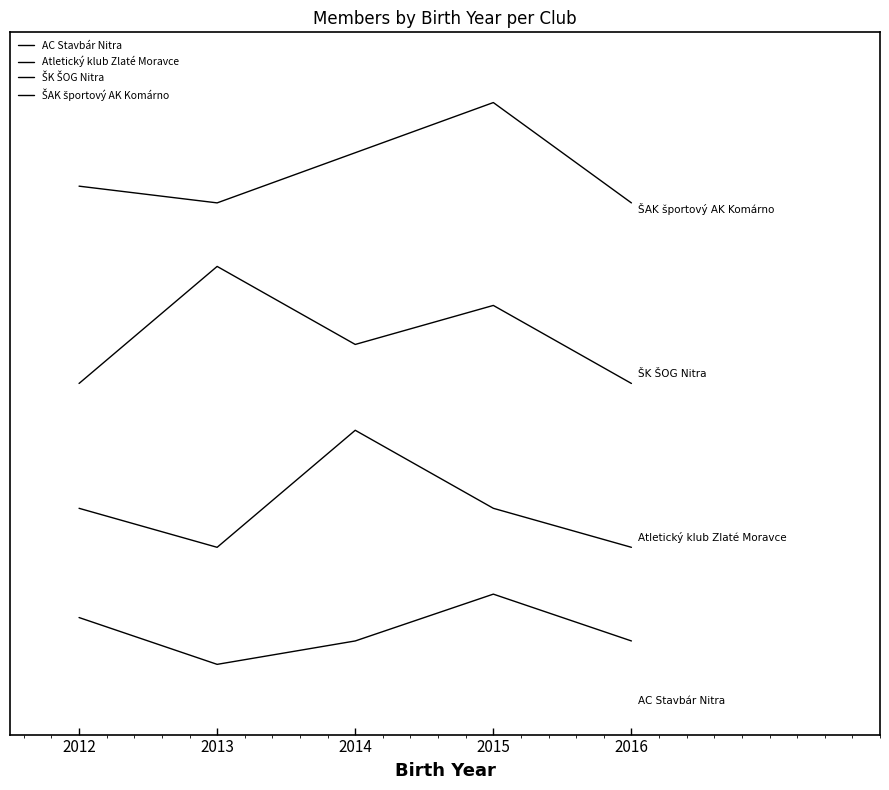

Is it true that Atletický klub Zlaté Moravce equals 4.3 at 2015?

True